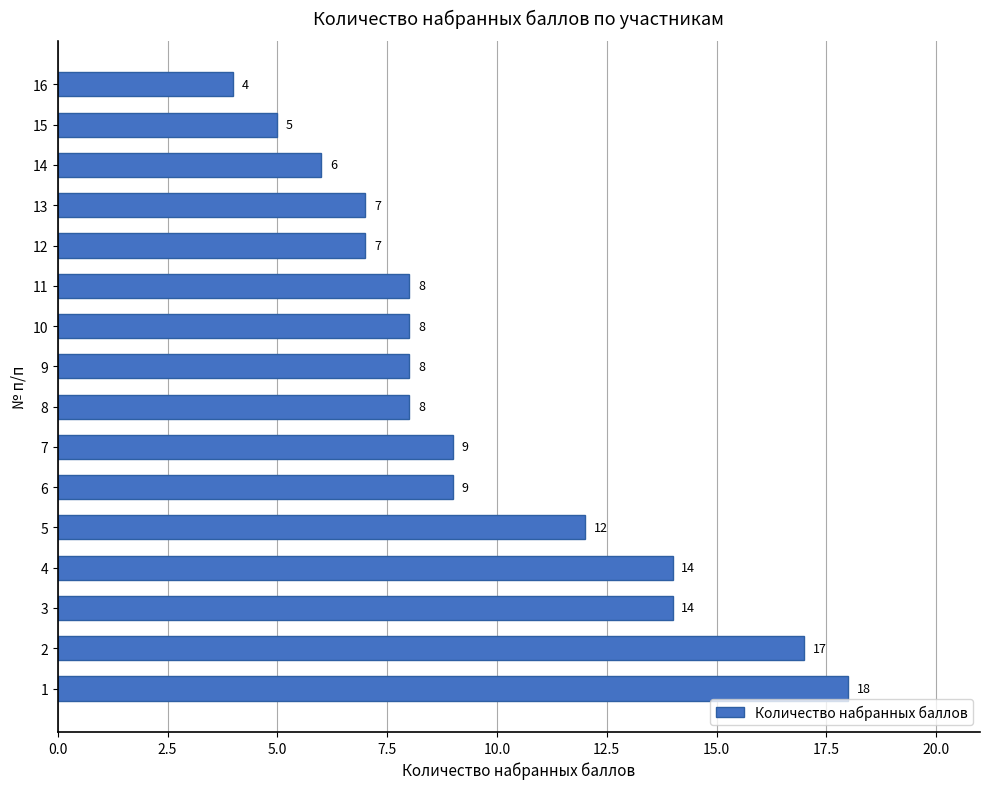

The chart shows a value of 9 at 7. True or false?

True